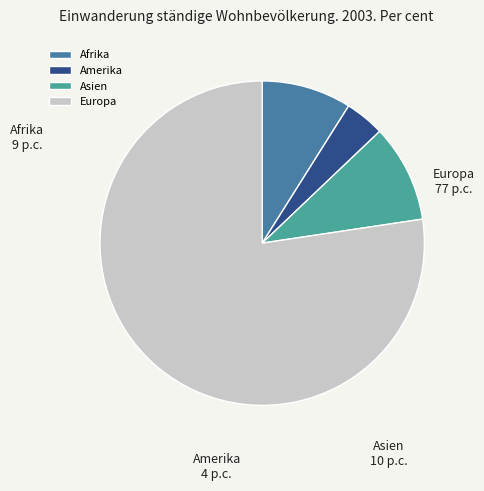

Does Europa account for over 50% of the chart?

Yes